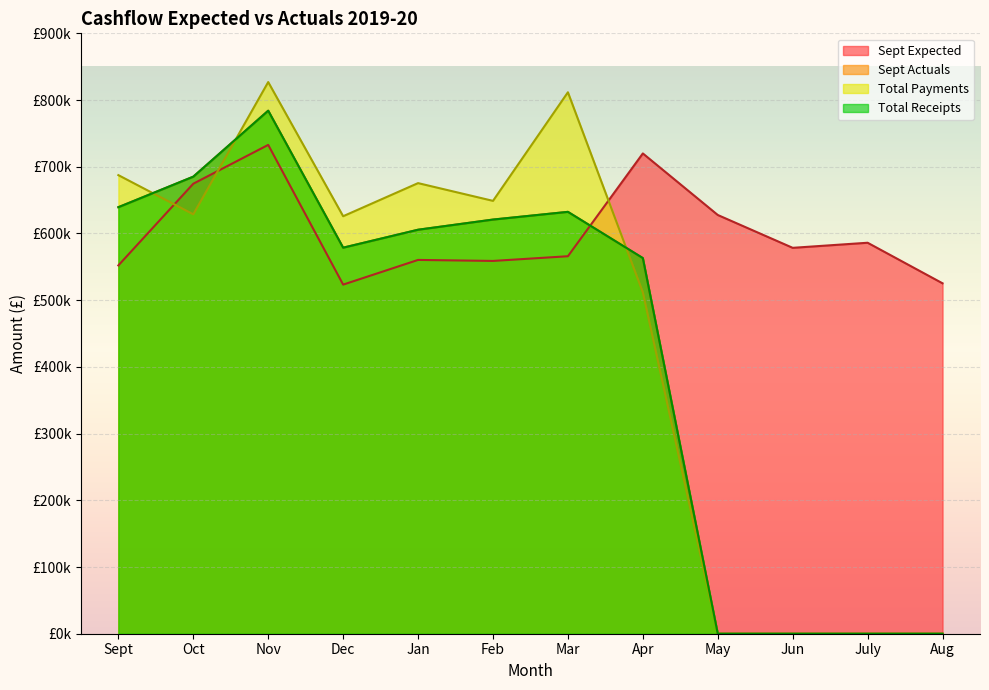

What is the difference between the Sept Expected values at Apr and Mar?

154090.0